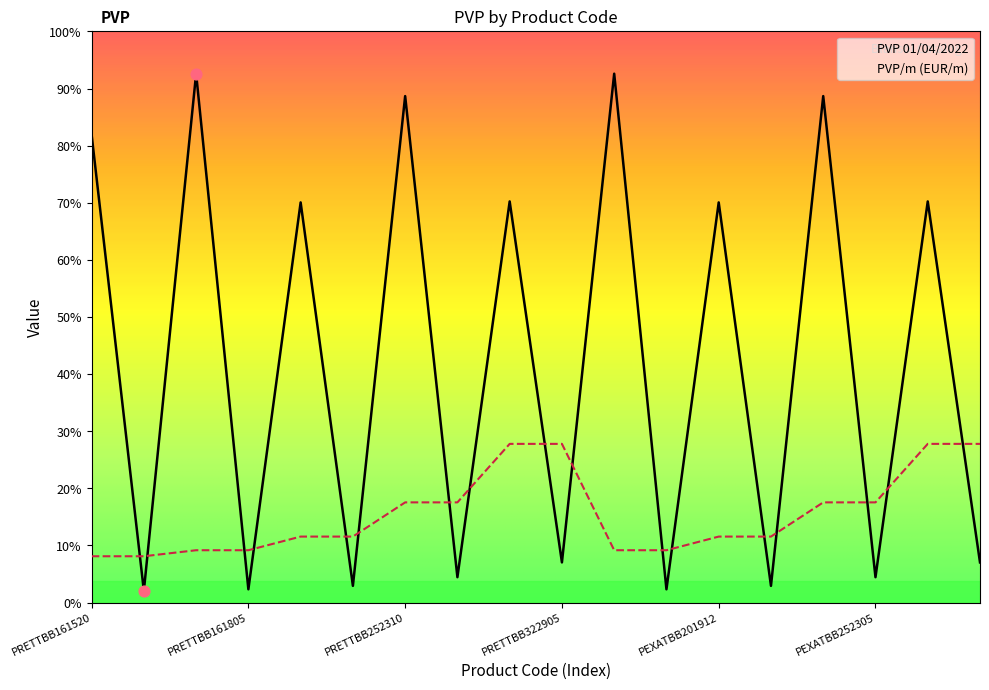

Which series has the widest spread of Y values?

PVP 01/04/2022